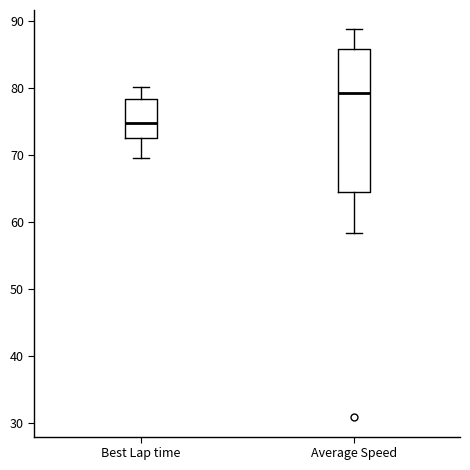

Reading left to right, read every box against the y-axis: the position of its median line, the range the box covers, and the ends of its whiskers. The values are not printed on the chart, so give them approximately, as read against the axis.

Best Lap time: median 75, box 73 to 78, whiskers 70 to 80
Average Speed: median 79, box 64 to 86, whiskers 58 to 89